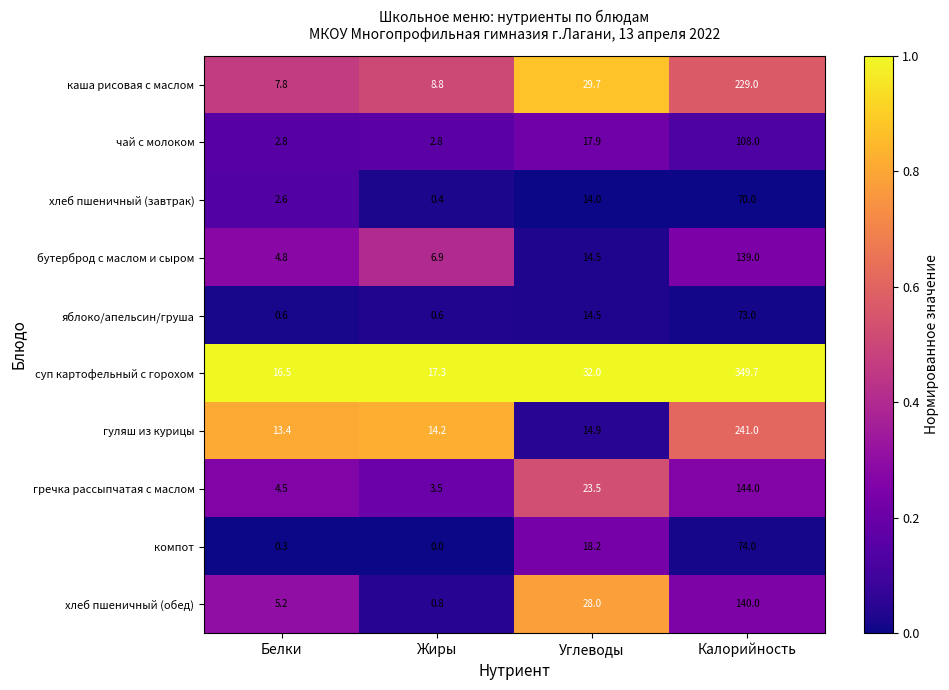

The value of компот at Жиры is 0.0. True or false?

True